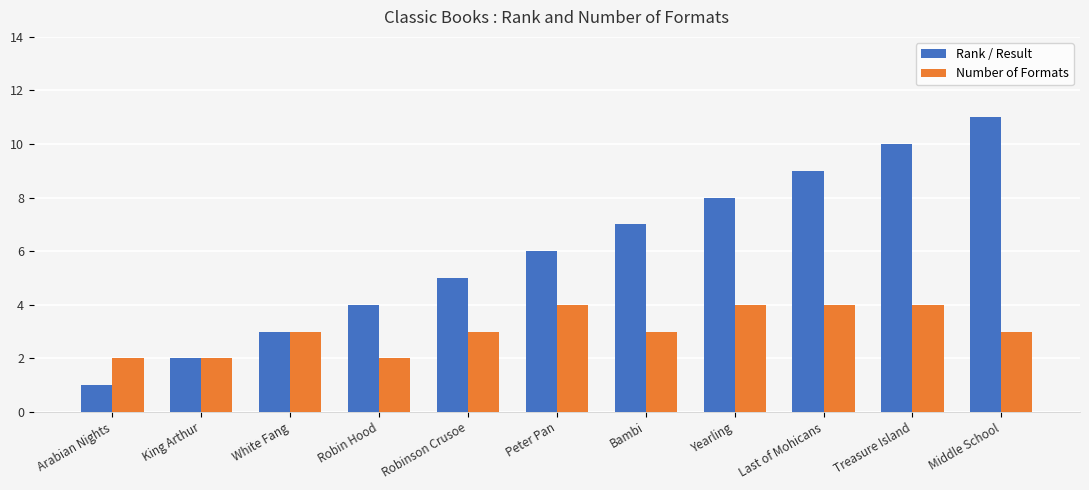

What is the sum of the Rank / Result values at Middle School and King Arthur?

13